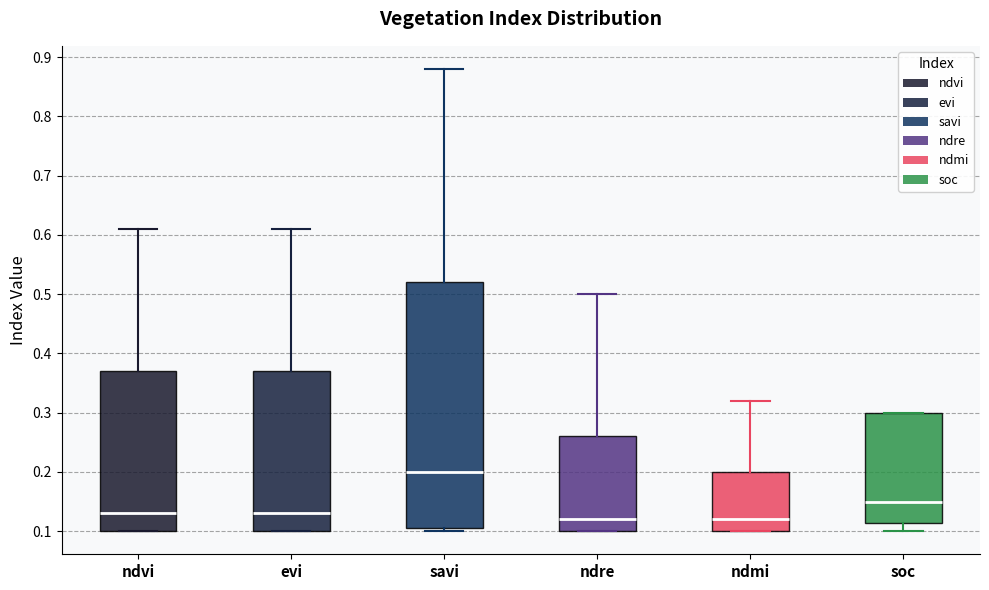

Where is the lower edge of the box for ndre on the y-axis? The values are not printed on the chart, so give them approximately, as read against the axis.

0.10